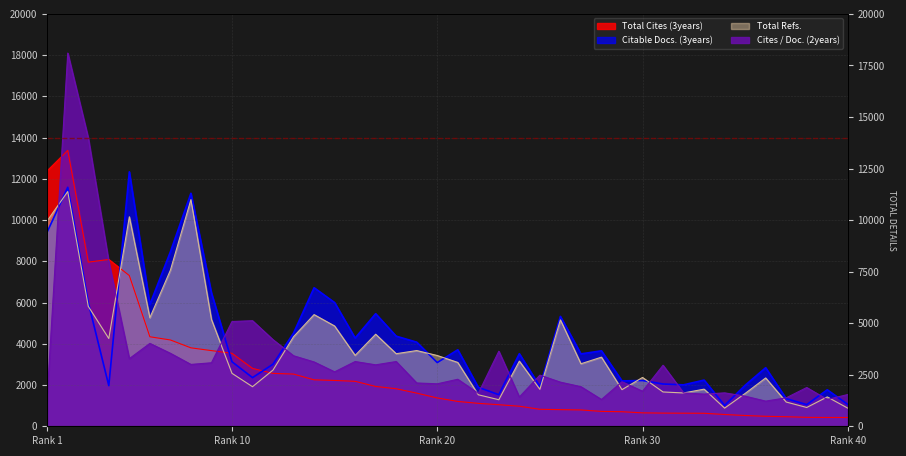

True or false: Cites / Doc. (2years) has a value of 1420 at 24.

True